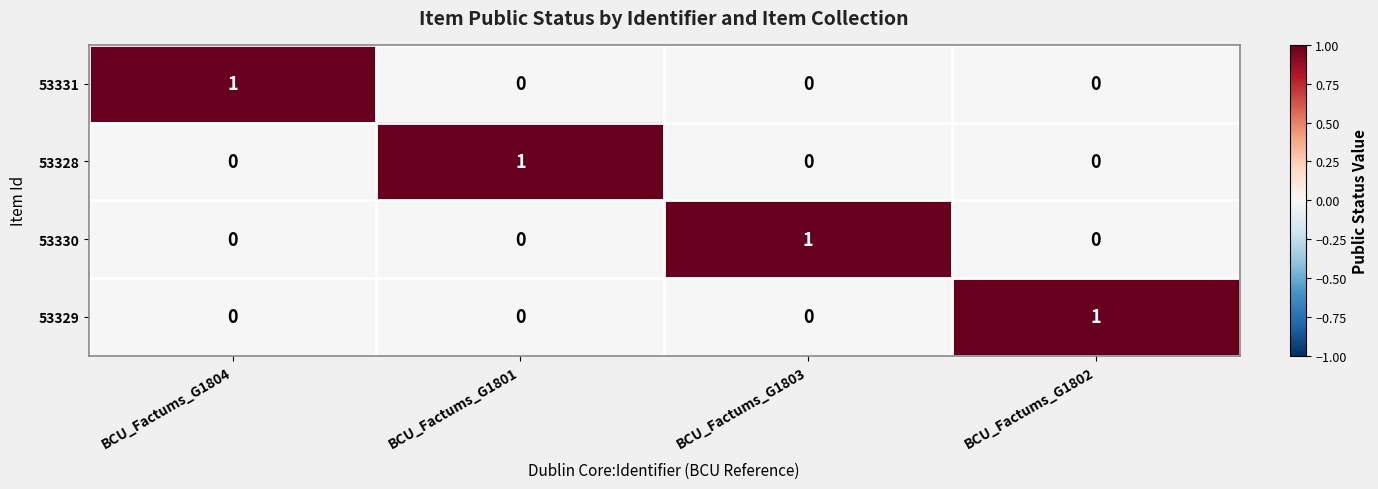

Reading left to right, what are all the values shown in this chart?

53331: BCU_Factums_G1804=1	BCU_Factums_G1801=0	BCU_Factums_G1803=0	BCU_Factums_G1802=0
53328: BCU_Factums_G1804=0	BCU_Factums_G1801=1	BCU_Factums_G1803=0	BCU_Factums_G1802=0
53330: BCU_Factums_G1804=0	BCU_Factums_G1801=0	BCU_Factums_G1803=1	BCU_Factums_G1802=0
53329: BCU_Factums_G1804=0	BCU_Factums_G1801=0	BCU_Factums_G1803=0	BCU_Factums_G1802=1